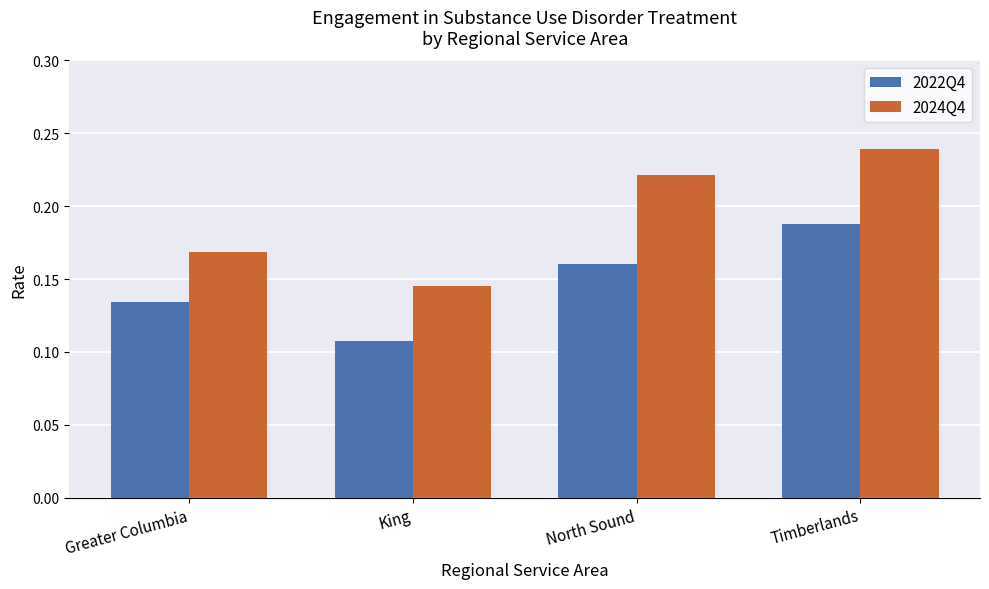

How many distinct data groups are displayed?

2